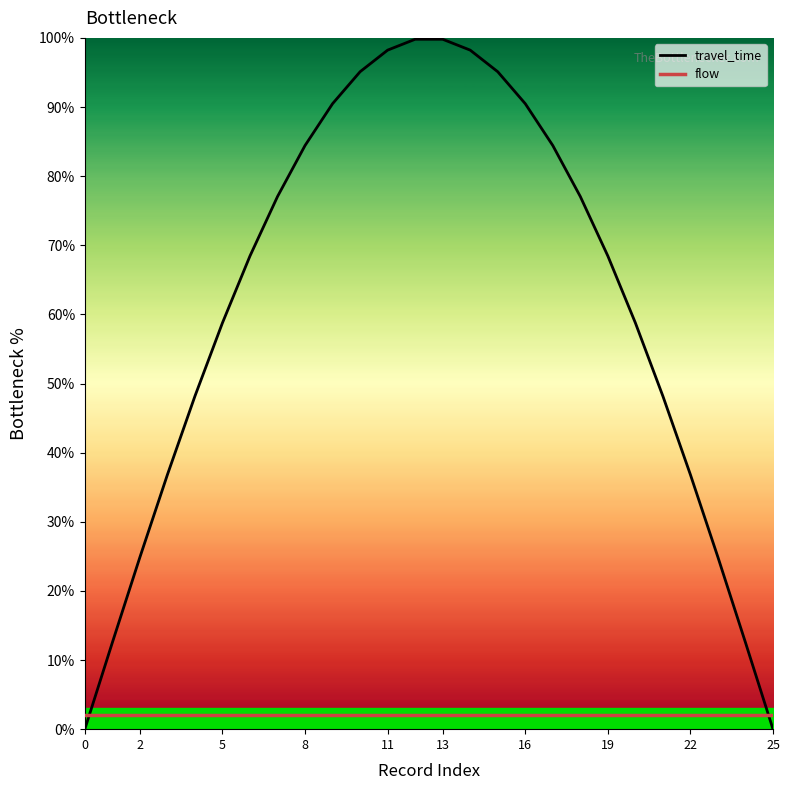

What is the spread (max minus min) of values at 0?

2.0